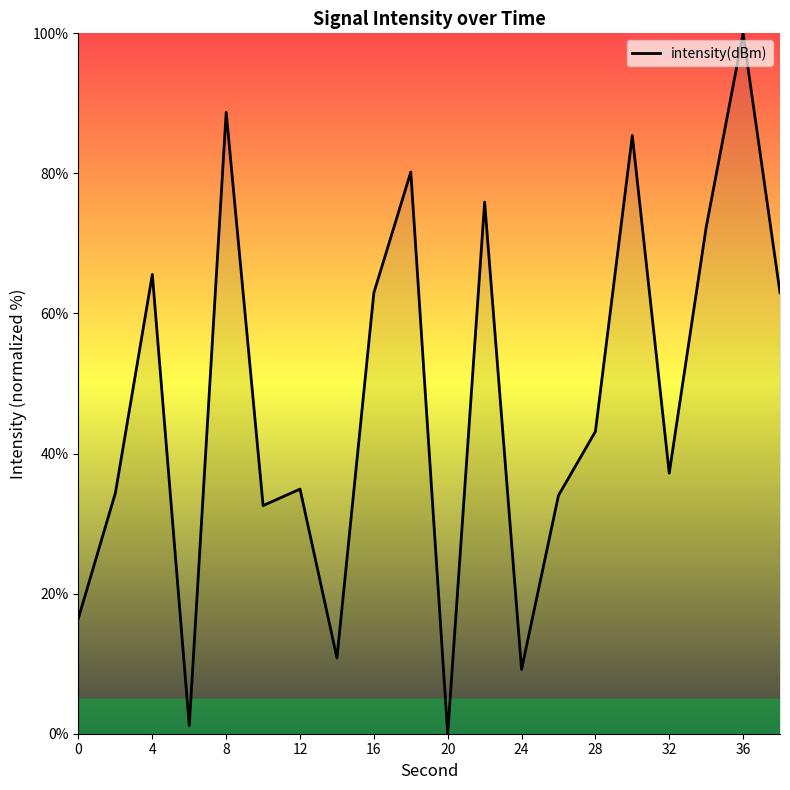

What is the difference between the maximum and minimum values?

100.0